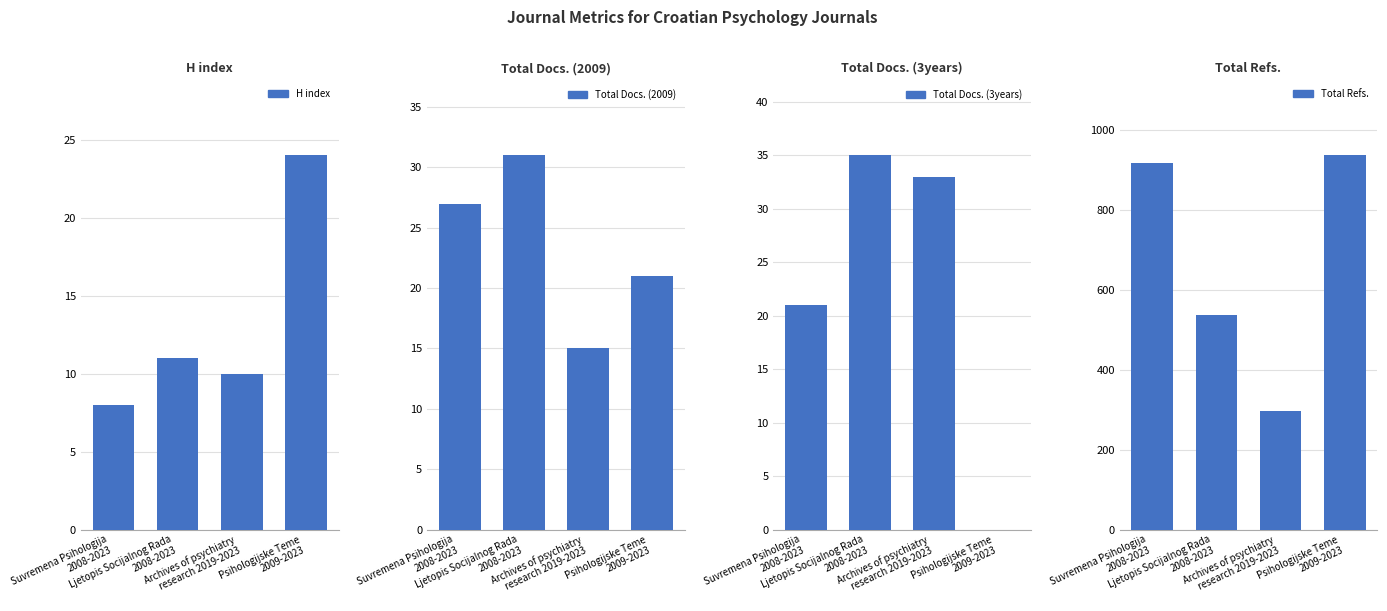

What is the difference between the maximum and second lowest values in the Total Docs. (2009) series?

10